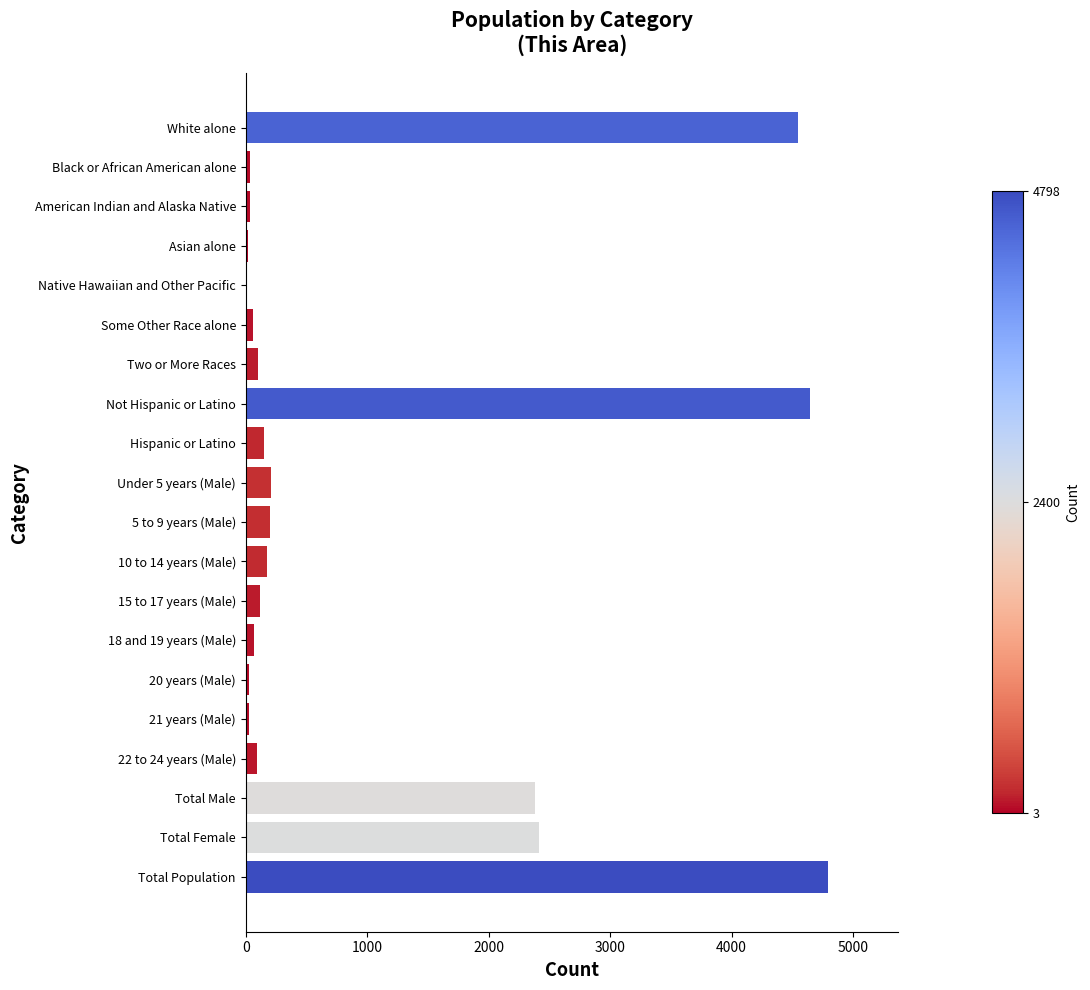

What is the average value?

1006